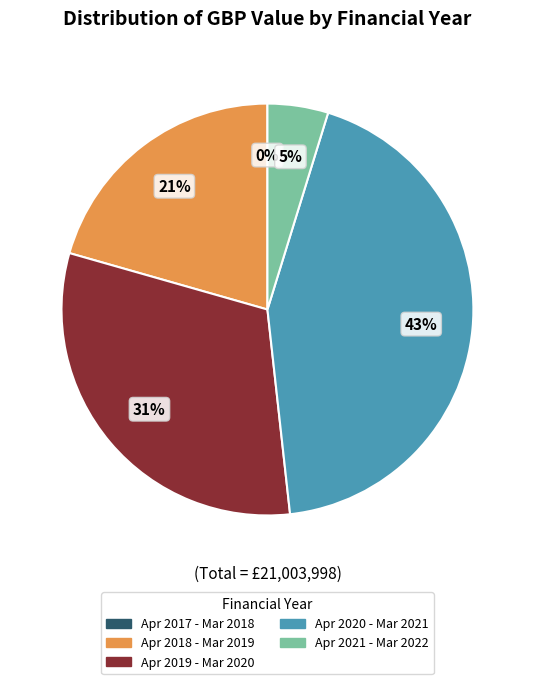

Is it true that Apr 2019 - Mar 2020 is 31% of the pie?

True